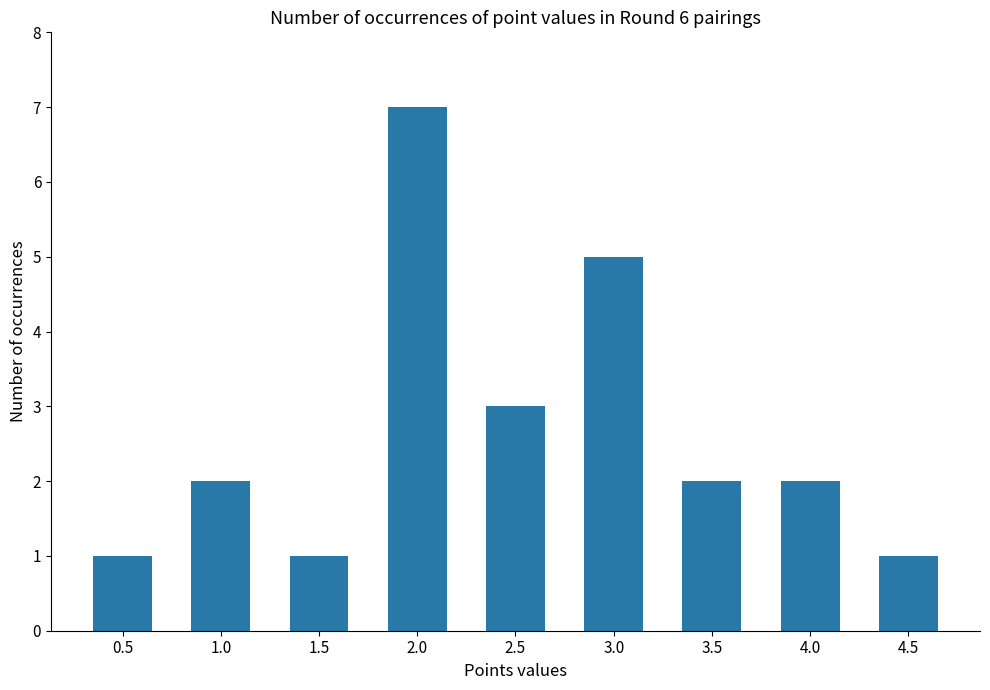

Between 2.0 and 4.5, which is larger?

2.0